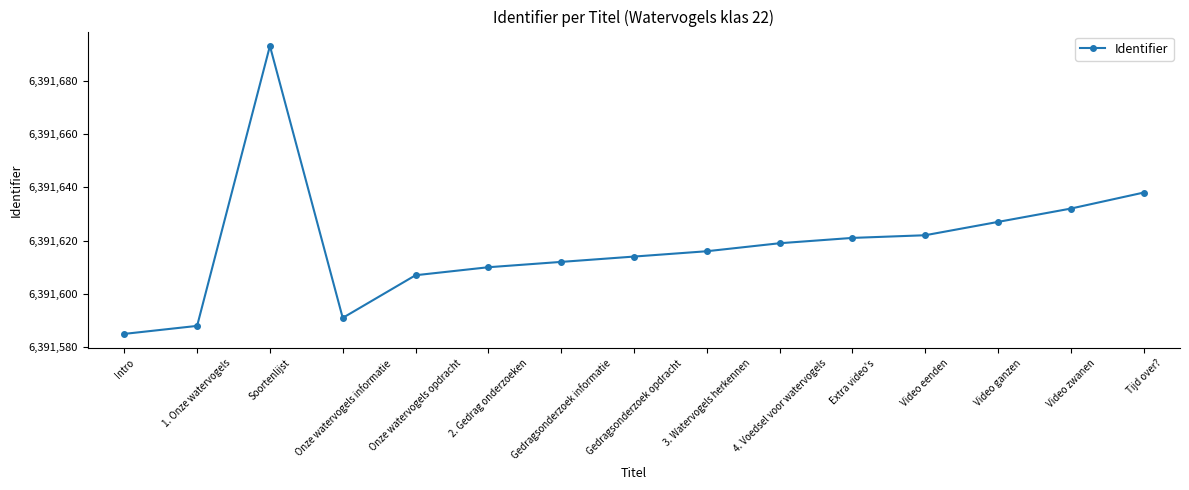

What is the minimum value shown in the chart?

6391585